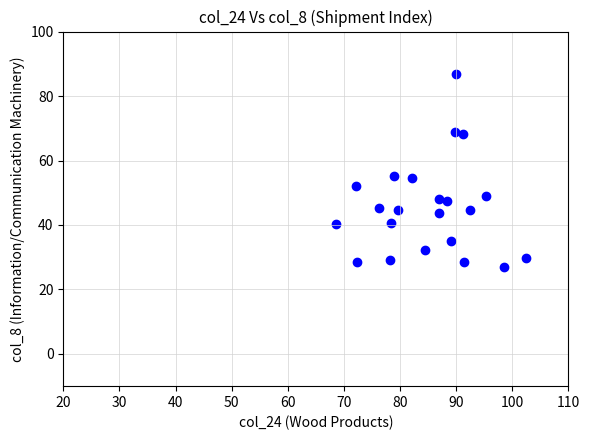

What is the range of X values (max minus min)?

33.9